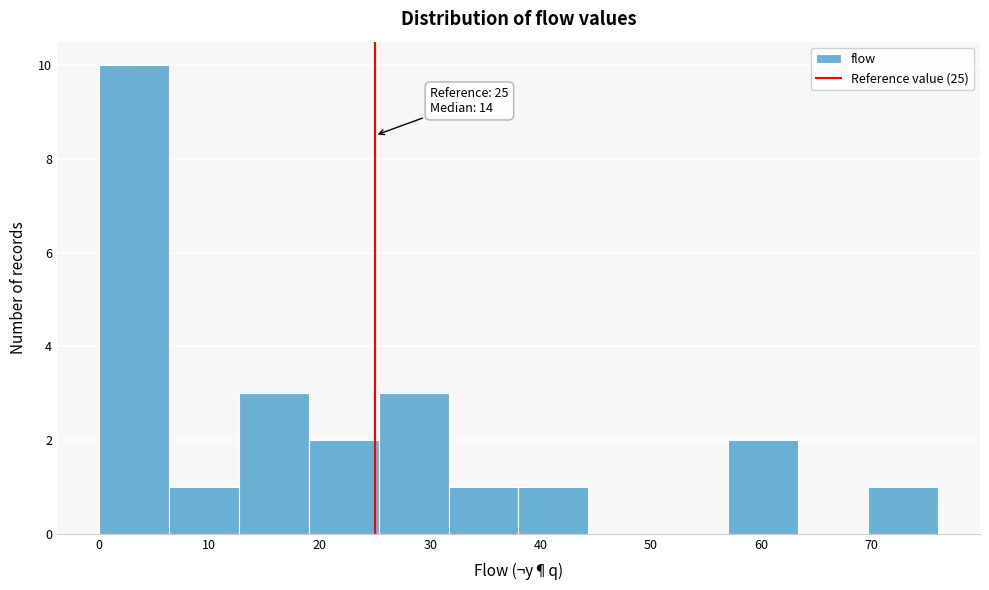

Over which range of the x-axis is the bar tallest?

0 to 6